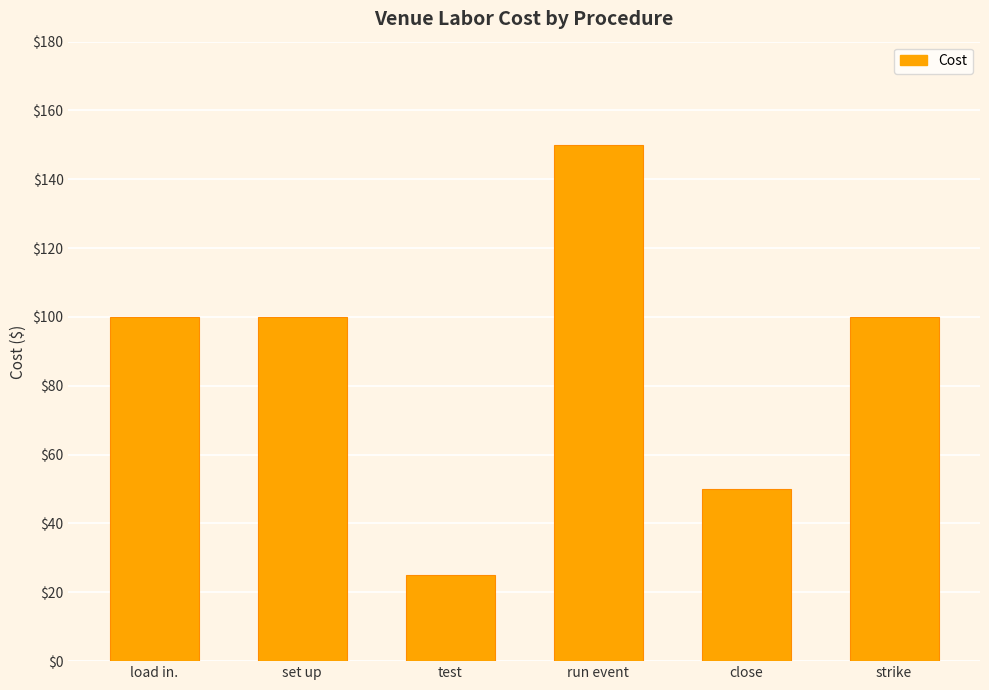

What is the approximate value at close, to the nearest 50?

50